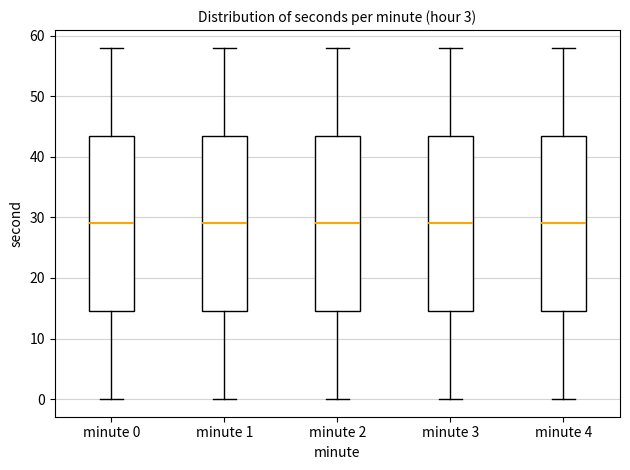

Reading left to right, read every box against the y-axis: the position of its median line, the range the box covers, and the ends of its whiskers. The values are not printed on the chart, so give them approximately, as read against the axis.

minute 0: median 29, box 15 to 44, whiskers 0 to 58
minute 1: median 29, box 15 to 44, whiskers 0 to 58
minute 2: median 29, box 15 to 44, whiskers 0 to 58
minute 3: median 29, box 15 to 44, whiskers 0 to 58
minute 4: median 29, box 15 to 44, whiskers 0 to 58